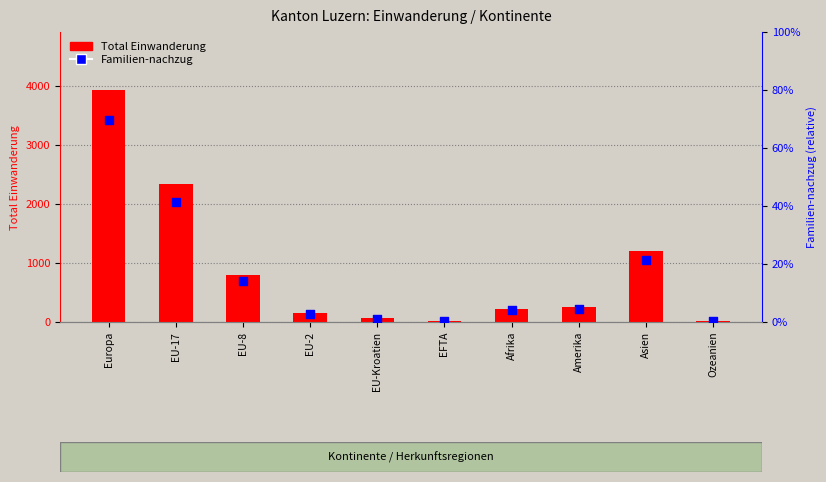

Which series has the widest spread of Y values?

Total Einwanderung